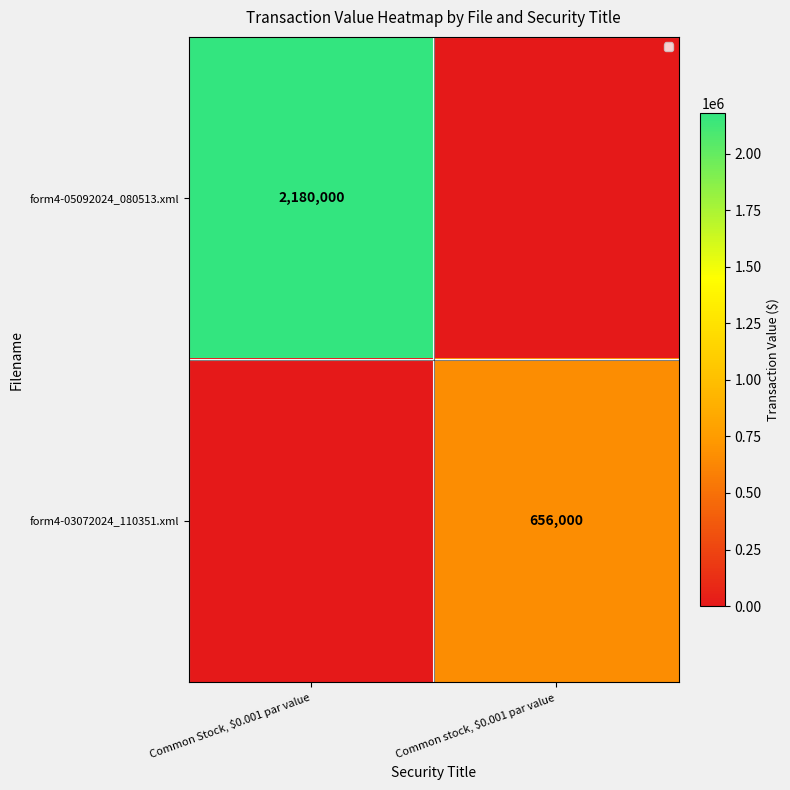

True or false: form4-05092024_080513.xml has a value of 2180000 at Common Stock, $0.001 par value.

True